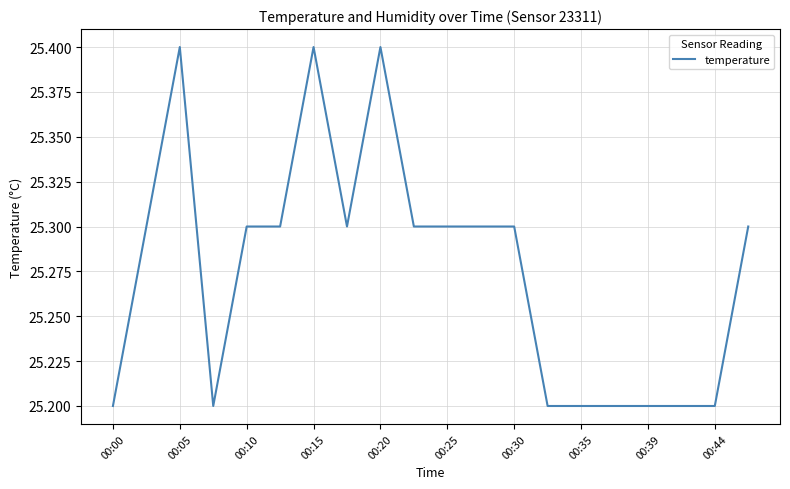

What is the greatest value displayed?

25.4